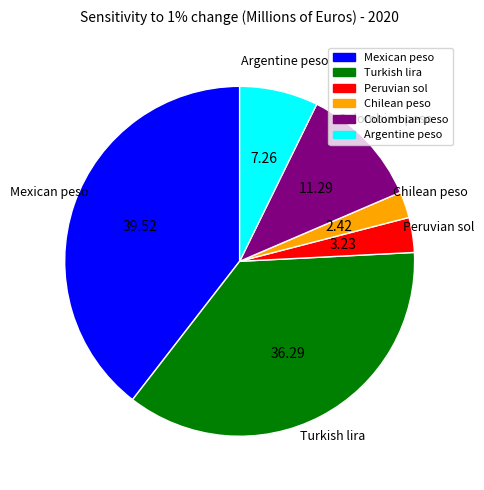

Does any single category account for the majority?

No